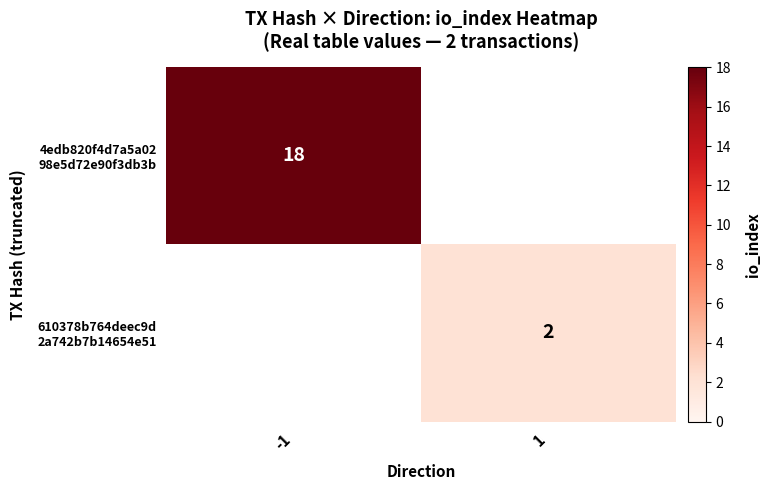

At how many categories does at least one series exceed 9?

1